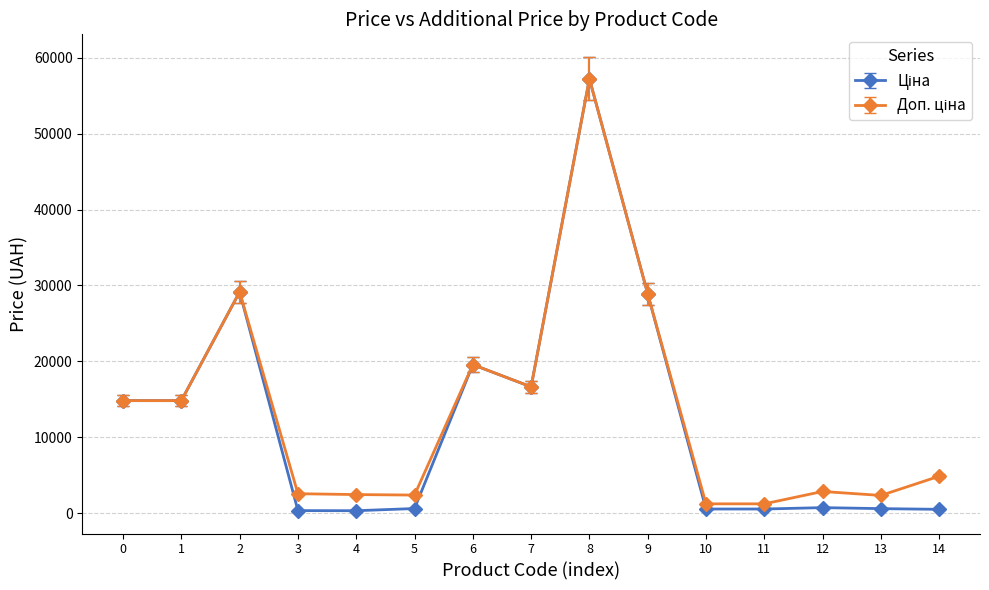

At which category is the sum across all series the highest?

8